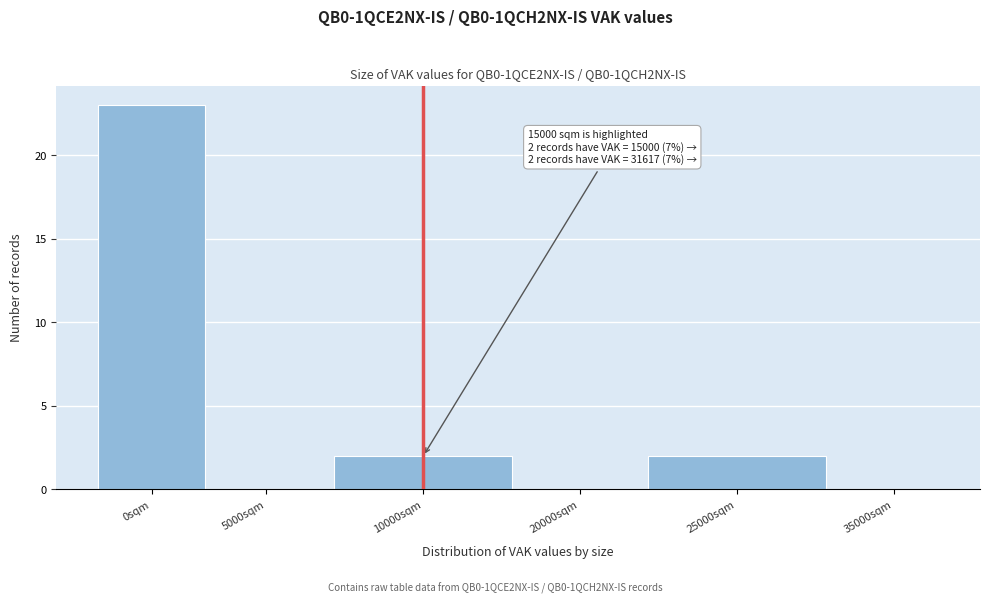

Reading right to left, what are all the values shown in this chart?

35000sqm=0	25000sqm=2	20000sqm=0	10000sqm=2	5000sqm=0	0sqm=23